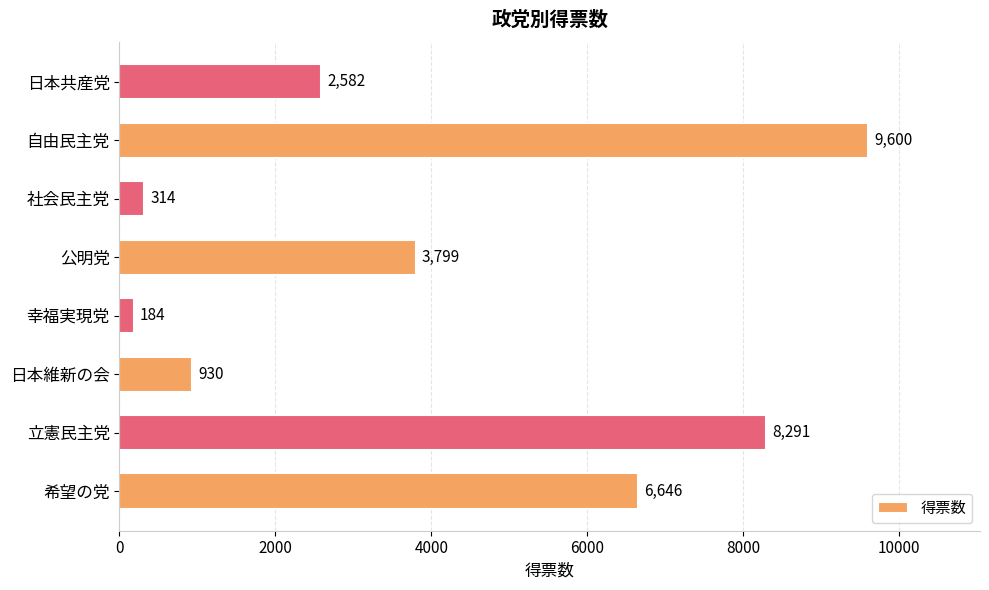

What is the change in value from 社会民主党 to 日本共産党?

+2268